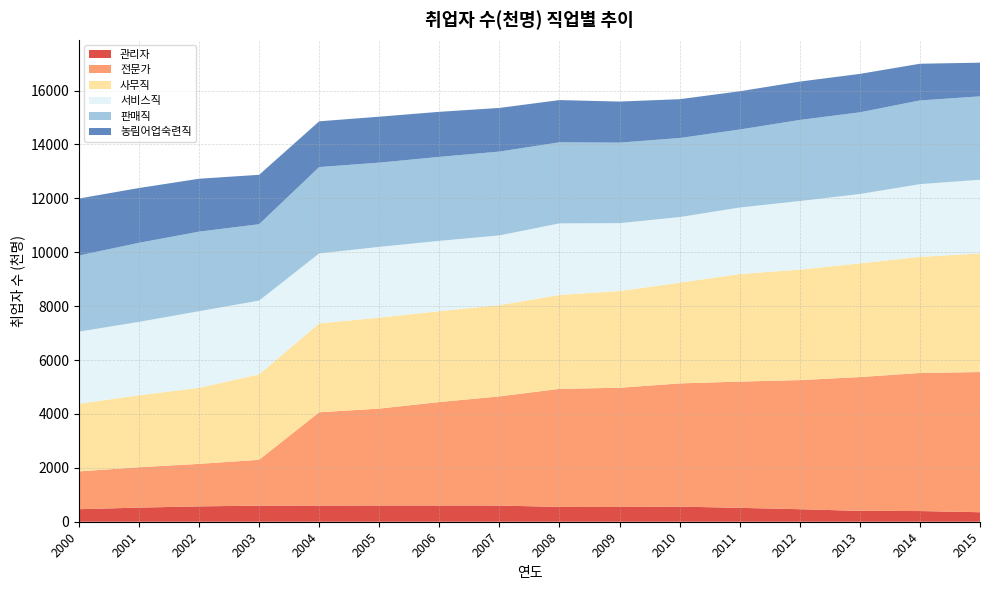

Reading right to left, what are all the values shown in this chart?

관리자: 2015=352.7	2014=396.7	2013=403.4	2012=464.4	2011=515.0	2010=561.7	2009=546.1	2008=549.1	2007=601.0	2006=601.8	2005=602.2	2004=599.3	2003=597.5	2002=570.0	2001=524.3	2000=465.0
전문가: 2015=5202.7	2014=5123.1	2013=4965.9	2012=4791.3	2011=4685.6	2010=4571.4	2009=4426.2	2008=4382.2	2007=4050.1	2006=3840.3	2005=3596.6	2004=3463.7	2003=1701.6	2002=1577.1	2001=1498.5	2000=1402.7
사무직: 2015=4399.7	2014=4310.7	2013=4217.9	2012=4099.9	2011=3991.6	2010=3739.4	2009=3589.8	2008=3485.9	2007=3388.3	2006=3372.2	2005=3376.1	2004=3297.3	2003=3172.1	2002=2822.2	2001=2671.5	2000=2511.6
서비스직: 2015=2736.5	2014=2697.3	2013=2575.0	2012=2545.5	2011=2468.2	2010=2433.6	2009=2518.6	2008=2654.8	2007=2586.3	2006=2609.0	2005=2624.8	2004=2596.8	2003=2735.0	2002=2843.4	2001=2722.8	2000=2674.5
판매직: 2015=3094.1	2014=3106.7	2013=3031.9	2012=3009.0	2011=2895.1	2010=2933.9	2009=2988.6	2008=3007.8	2007=3111.2	2006=3116.1	2005=3126.8	2004=3205.2	2003=2835.4	2002=2952.1	2001=2933.2	2000=2825.9
농림어업숙련직: 2015=1250.7	2014=1362.5	2013=1426.3	2012=1424.8	2011=1419.0	2010=1441.3	2009=1524.1	2008=1568.6	2007=1620.0	2006=1673.1	2005=1705.6	2004=1697.4	2003=1833.8	2002=1964.3	2001=2034.9	2000=2114.7